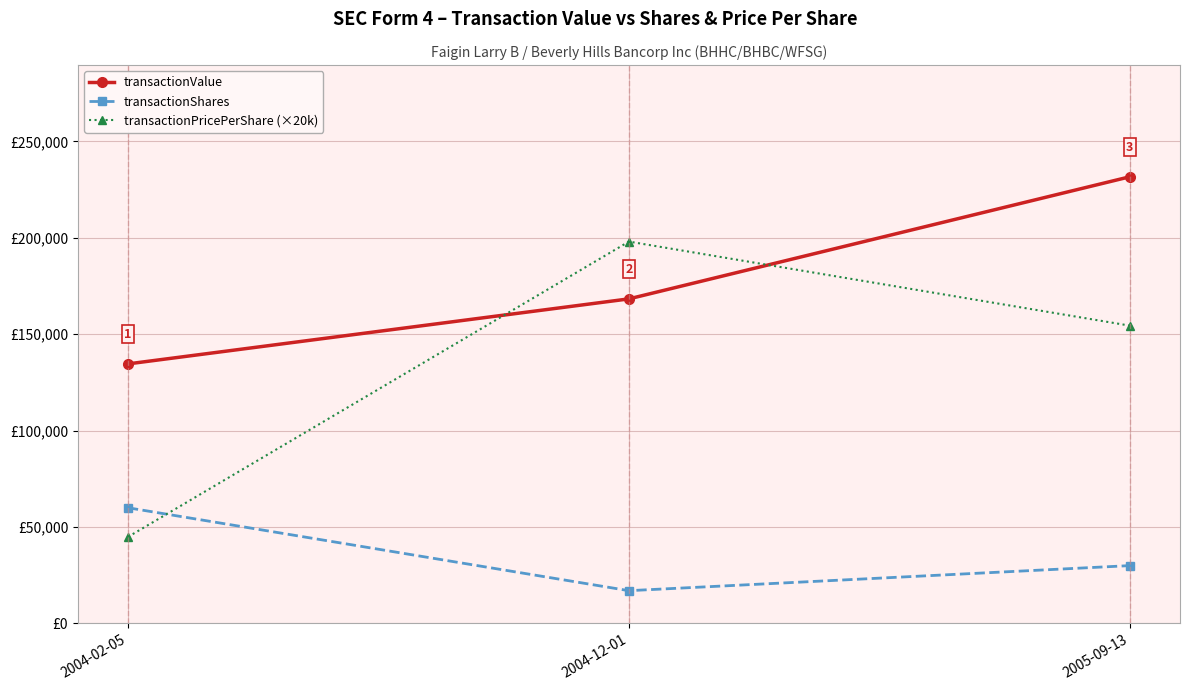

What is the sum of all transactionShares values?

107000.0